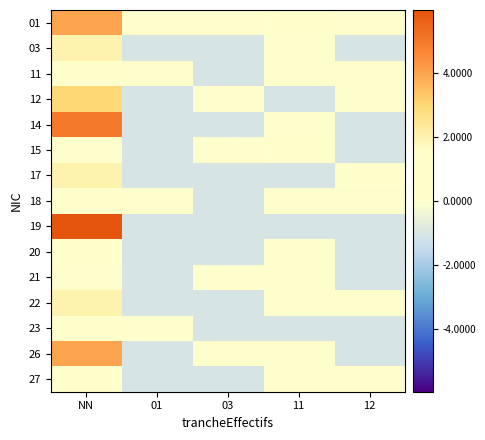

Between 01 and 11, which is larger?

11